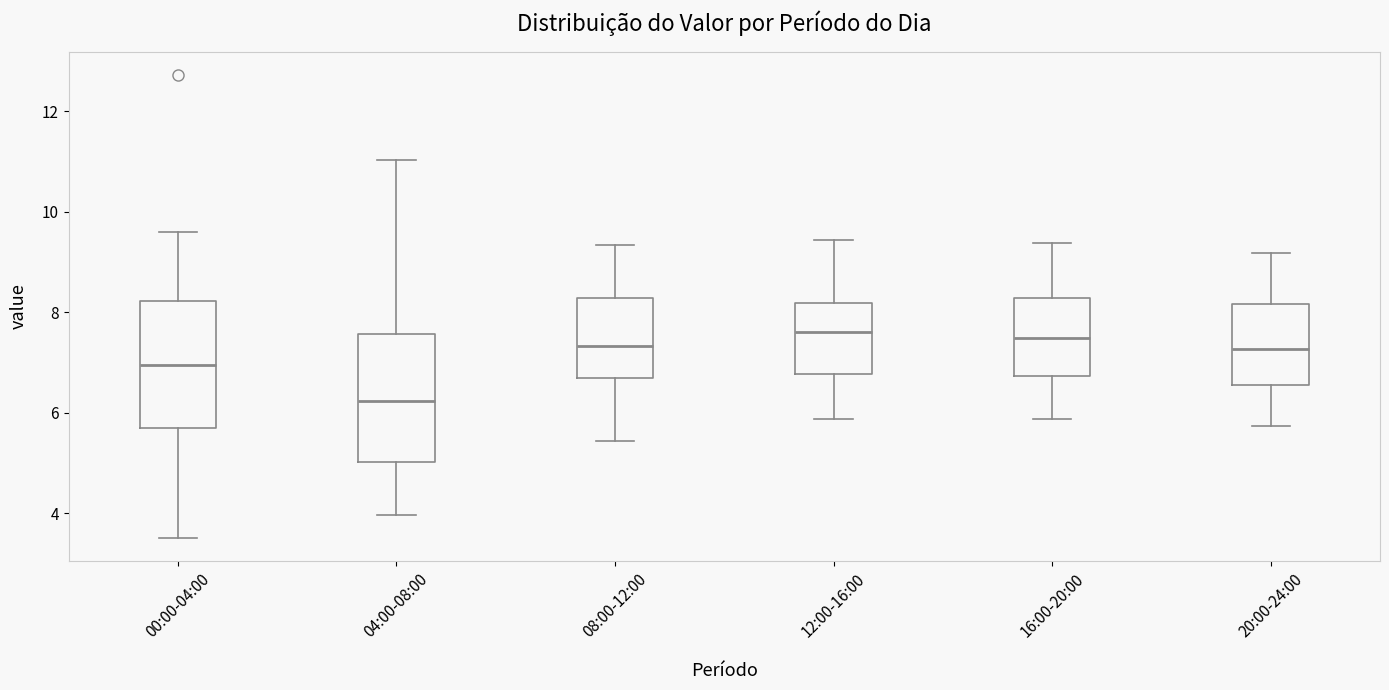

Reading left to right, read every box against the y-axis: the position of its median line, the range the box covers, and the ends of its whiskers. The values are not printed on the chart, so give them approximately, as read against the axis.

00:00-04:00: median 7.0, box 5.6 to 8.2, whiskers 3.6 to 9.6
04:00-08:00: median 6.2, box 5.0 to 7.6, whiskers 4.0 to 11.0
08:00-12:00: median 7.4, box 6.6 to 8.2, whiskers 5.4 to 9.4
12:00-16:00: median 7.6, box 6.8 to 8.2, whiskers 5.8 to 9.4
16:00-20:00: median 7.4, box 6.8 to 8.2, whiskers 5.8 to 9.4
20:00-24:00: median 7.2, box 6.6 to 8.2, whiskers 5.8 to 9.2